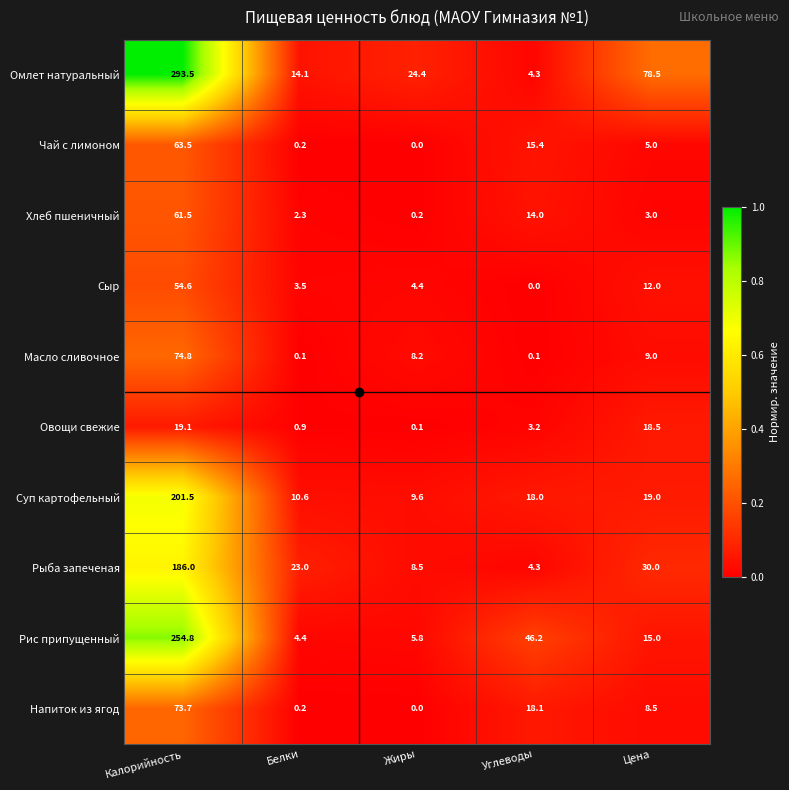

What is the maximum value for Хлеб пшеничный?

61.5